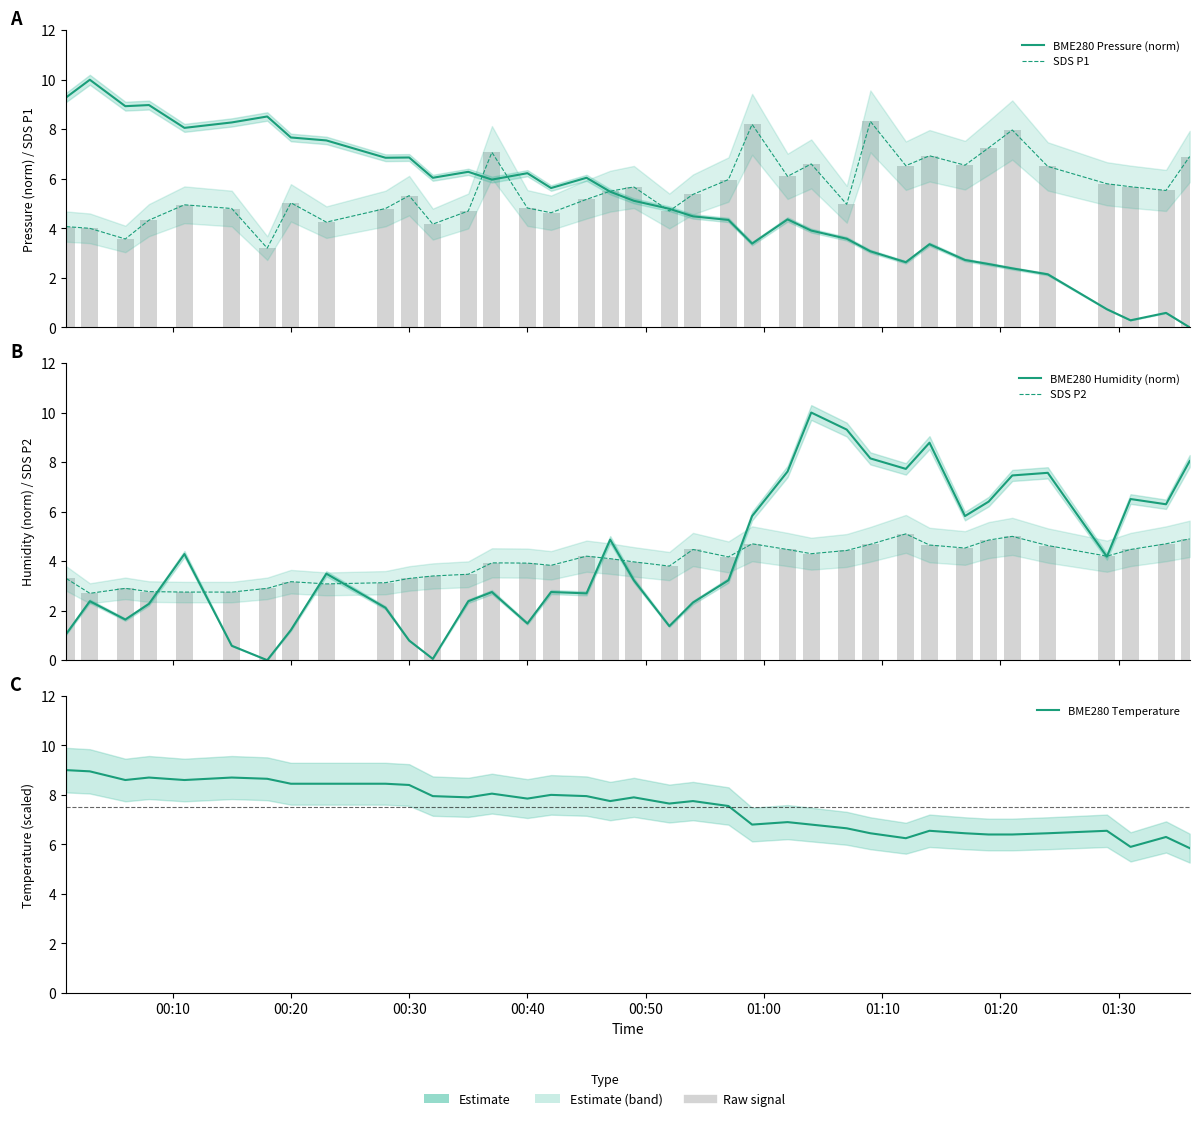

What are all the series names shown in the legend?

BME280 Pressure (norm), SDS P1, BME280 Humidity (norm), SDS P2, BME280 Temperature